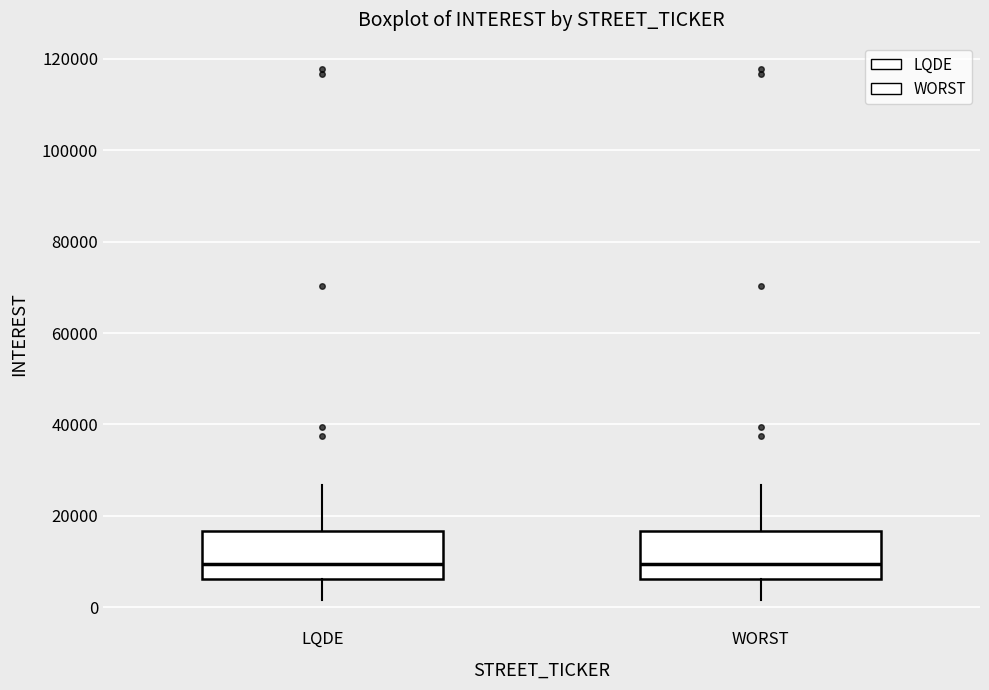

Reading left to right, read every box against the y-axis: the position of its median line, the range the box covers, and the ends of its whiskers. The values are not printed on the chart, so give them approximately, as read against the axis.

LQDE: median 10000, box 6000 to 16000, whiskers 2000 to 26000
WORST: median 10000, box 6000 to 16000, whiskers 2000 to 26000